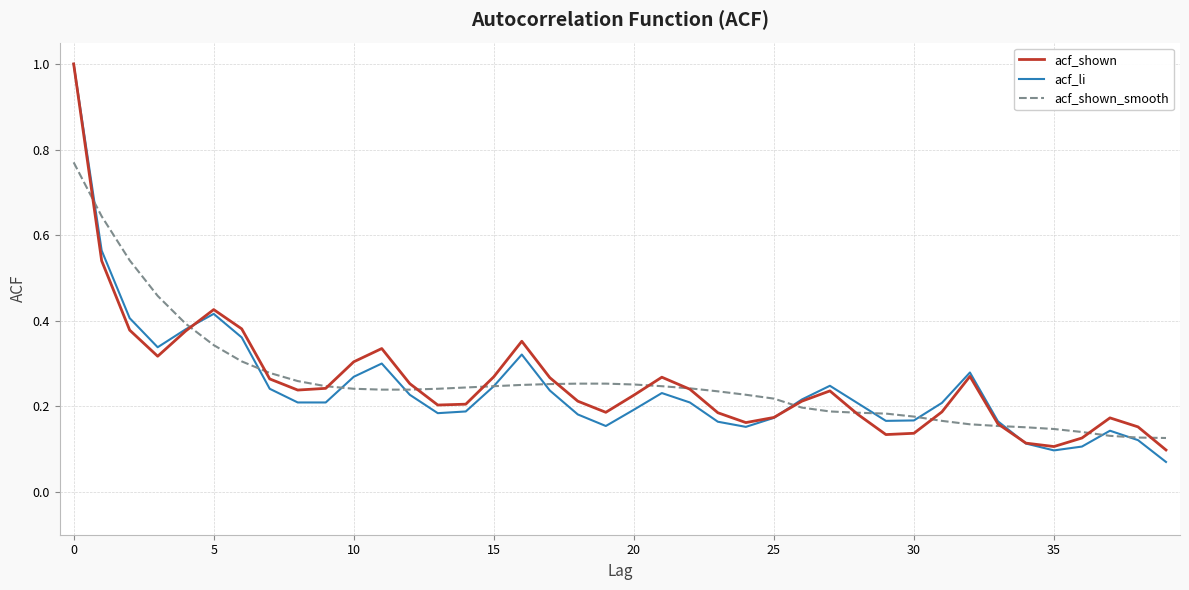

Count the number of data series in this chart.

3